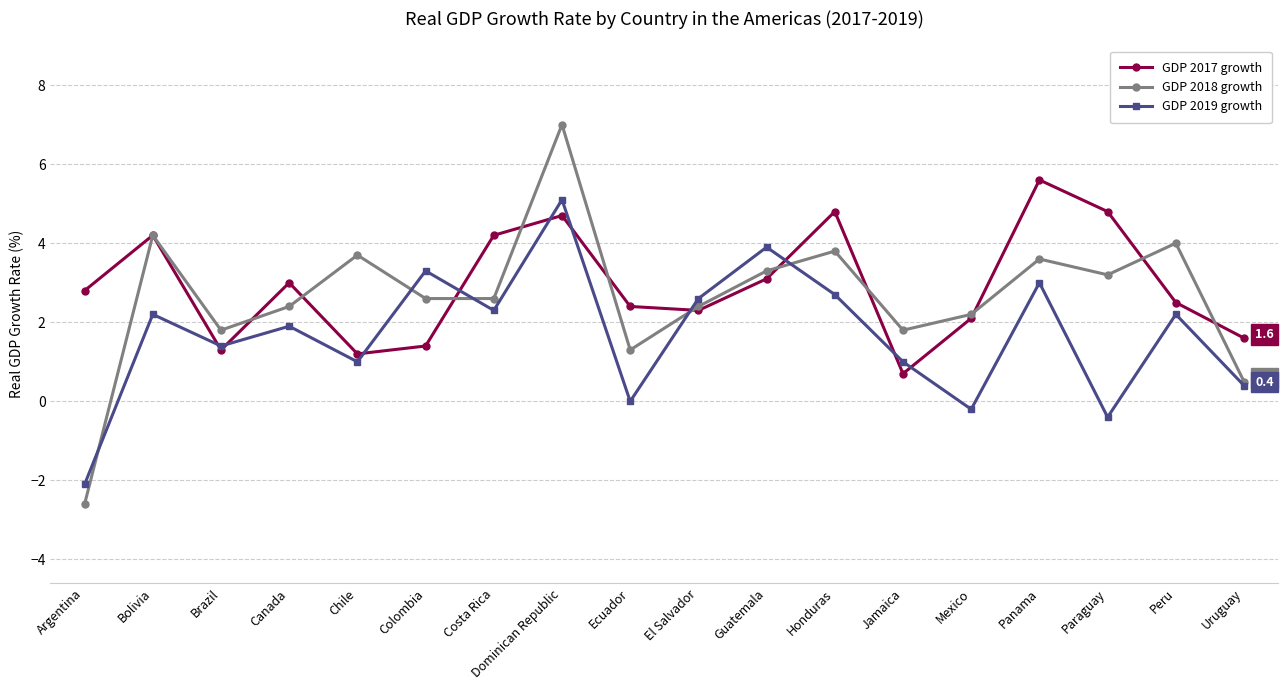

Does the chart display data point markers on the line(s)?

Yes